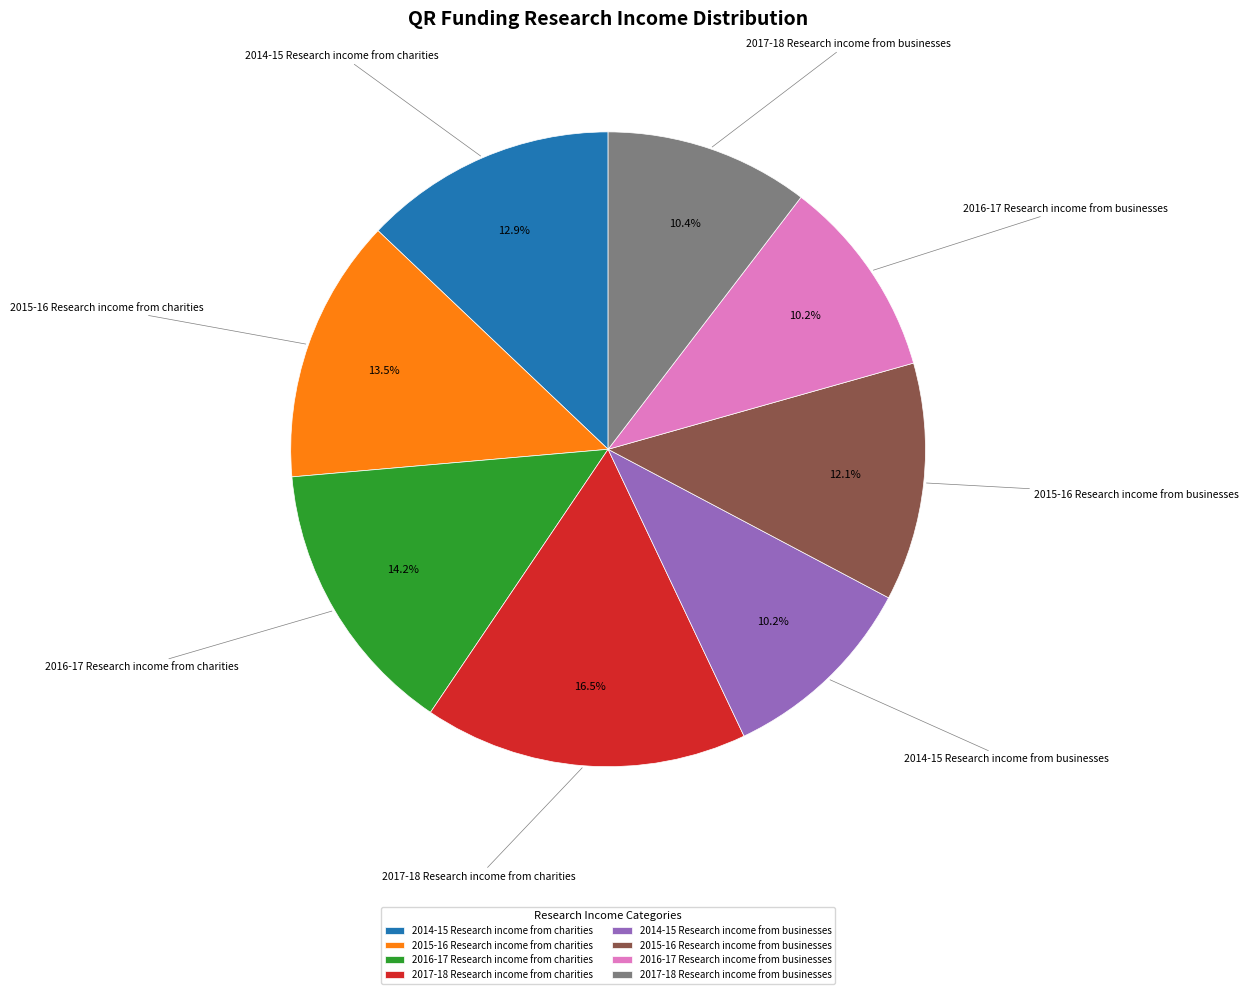

Which slice is the largest?

2017-18 Research income from charities